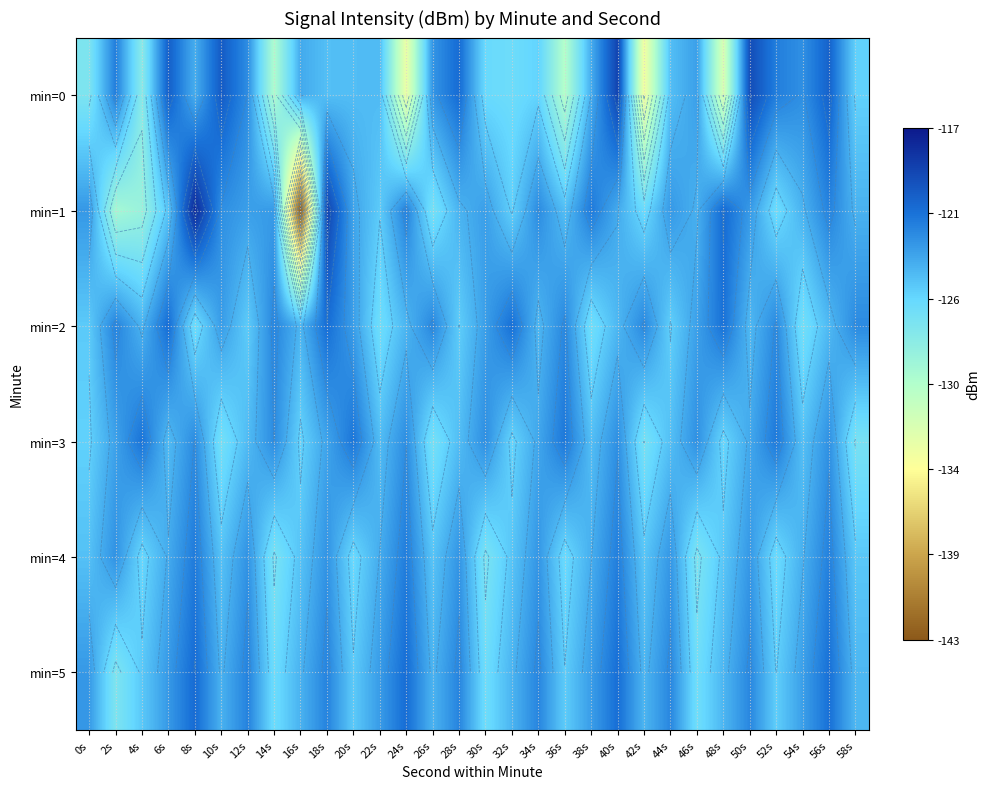

Which series changed the most between 12s and 24s?

min=0